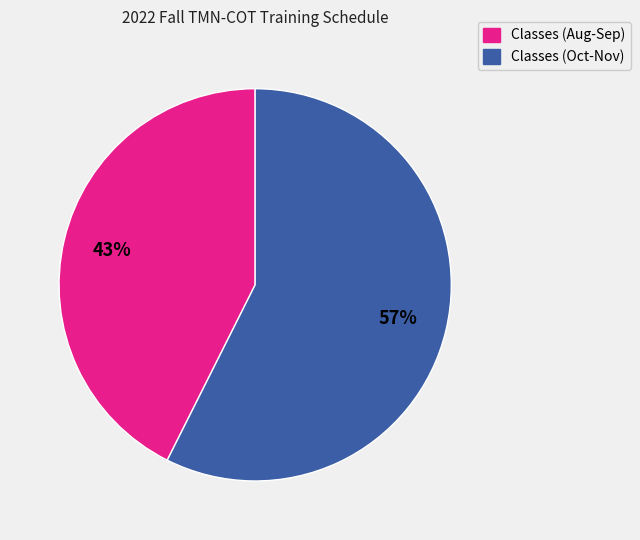

To the nearest percent, what is the average slice percentage?

50%